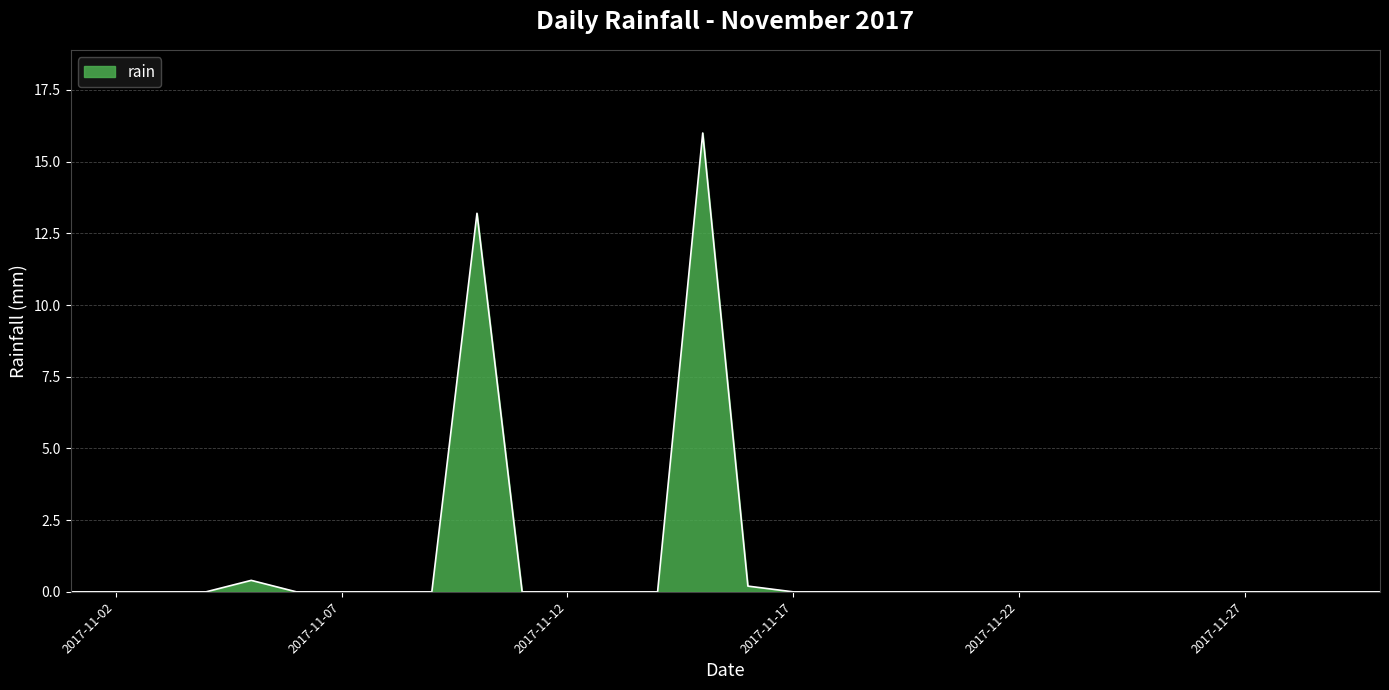

What is the greatest value displayed?

16.0